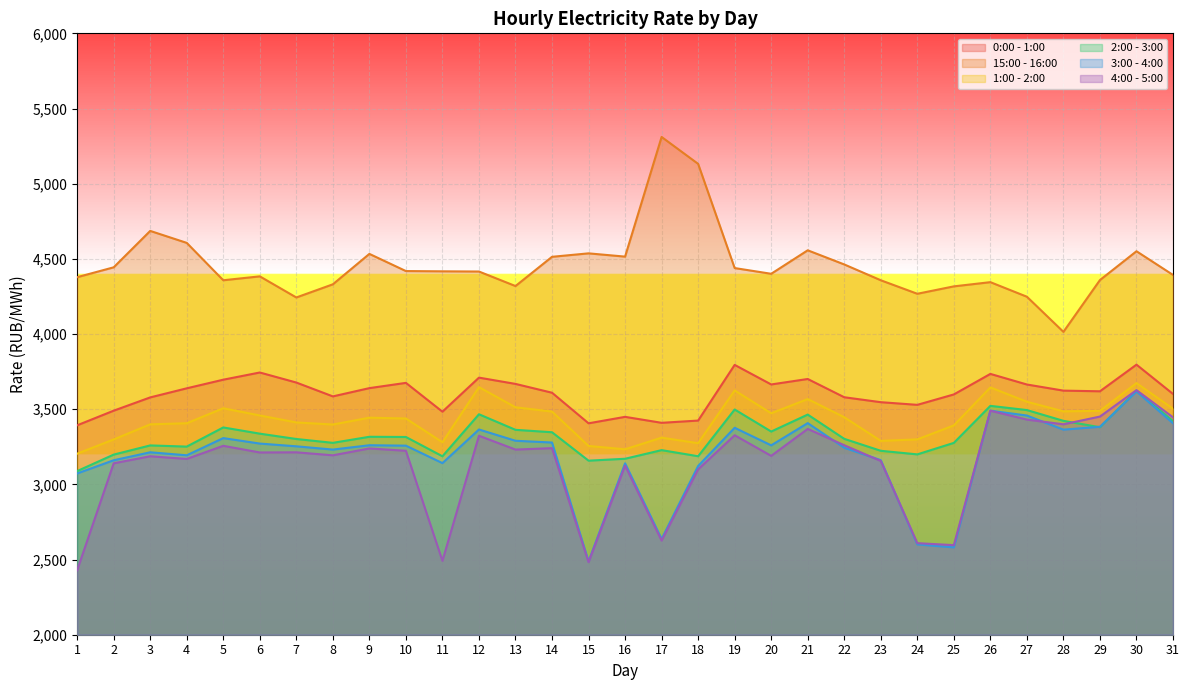

Which has a higher value, 29 or 5?

5